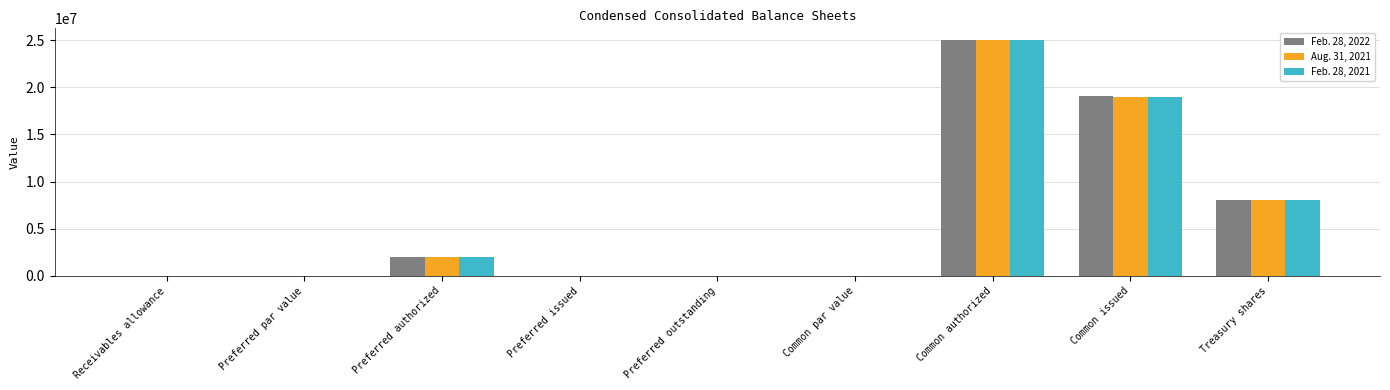

At which category is the sum across all series the highest?

Common authorized